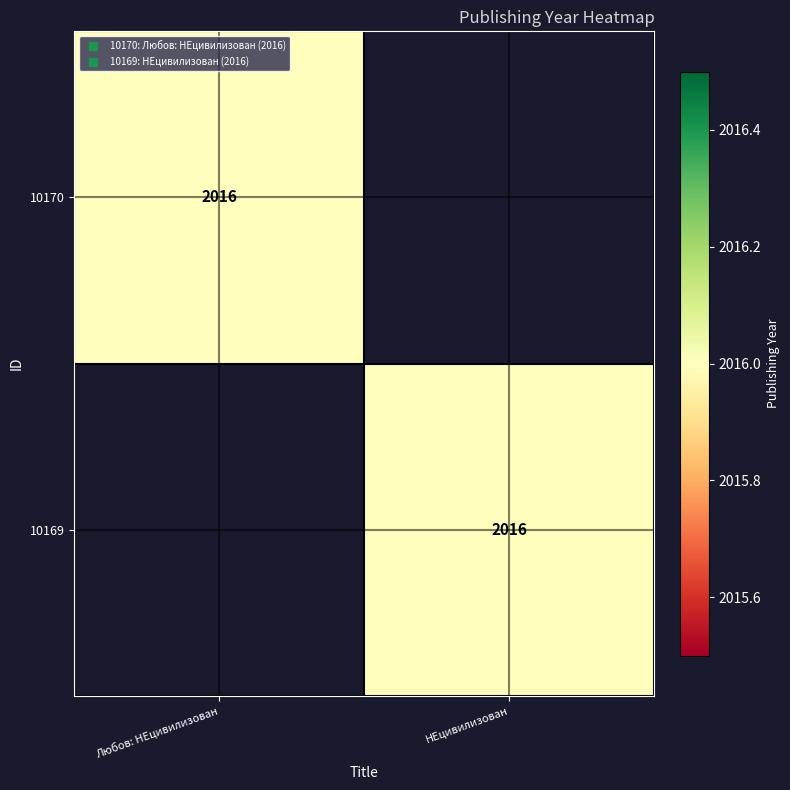

What is the total value across all series at Любов: НЕцивилизован?

2016